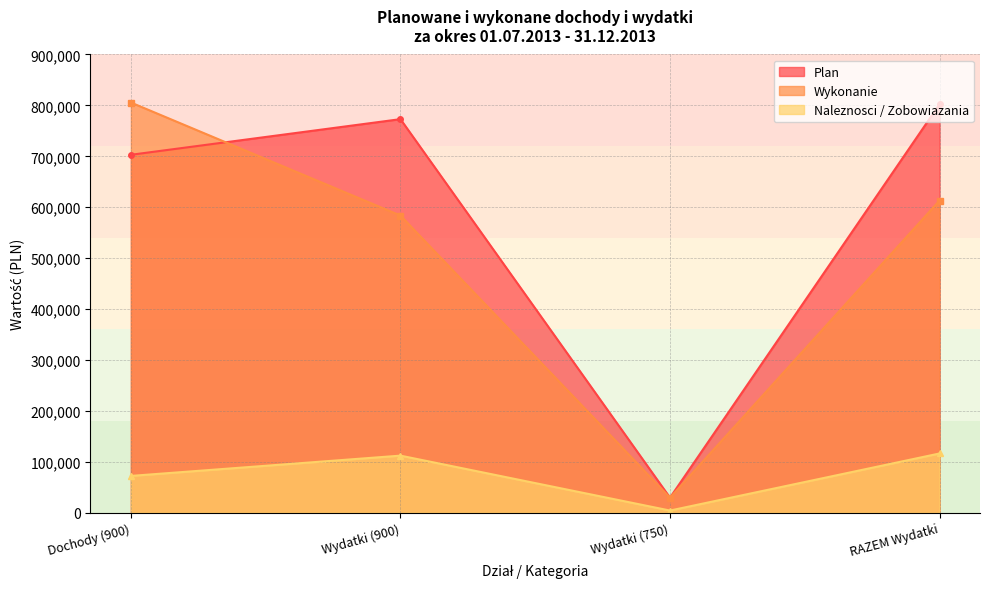

Between which two adjacent categories do Wykonanie and Plan first intersect?

Dochody (900) and Wydatki (900)